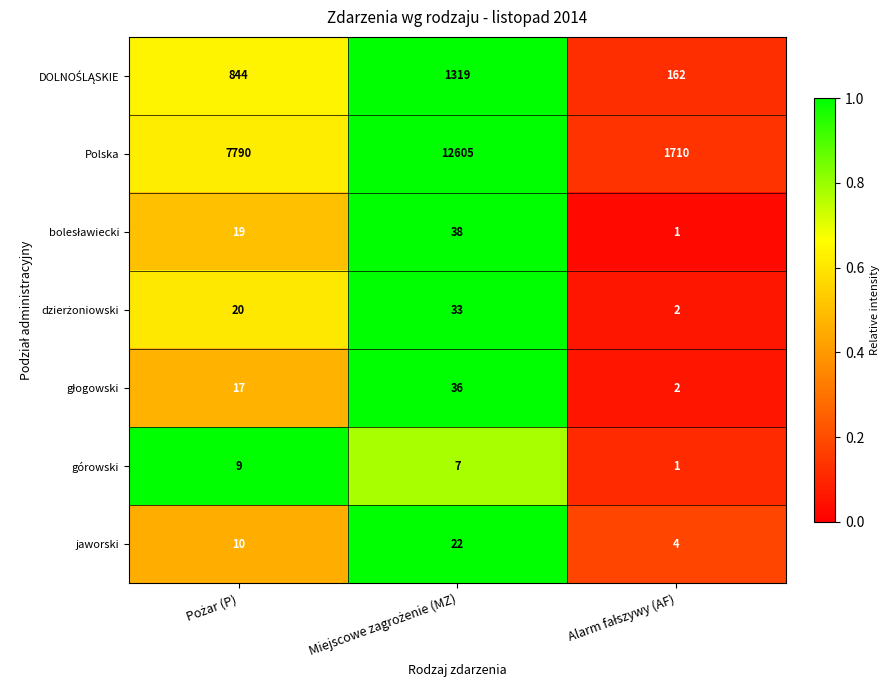

What is the greatest value displayed?

12605